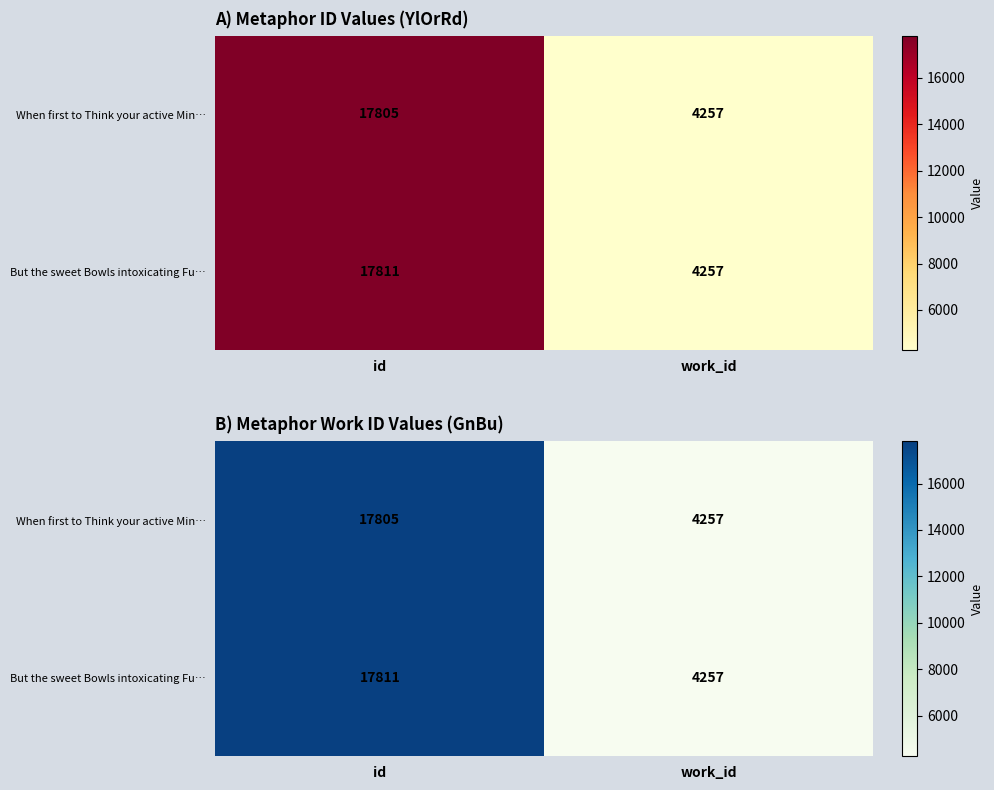

Is the value of But the sweet Bowls intoxicating Fu… at id greater than the value of When first to Think your active Min… at id?

Yes